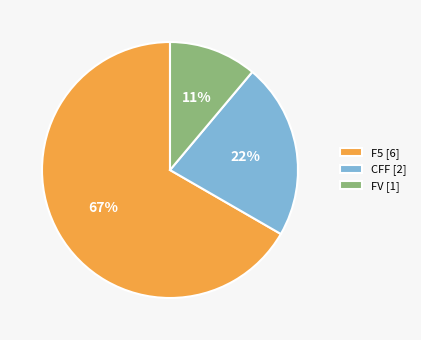

Which has a higher value, CFF or F5?

F5